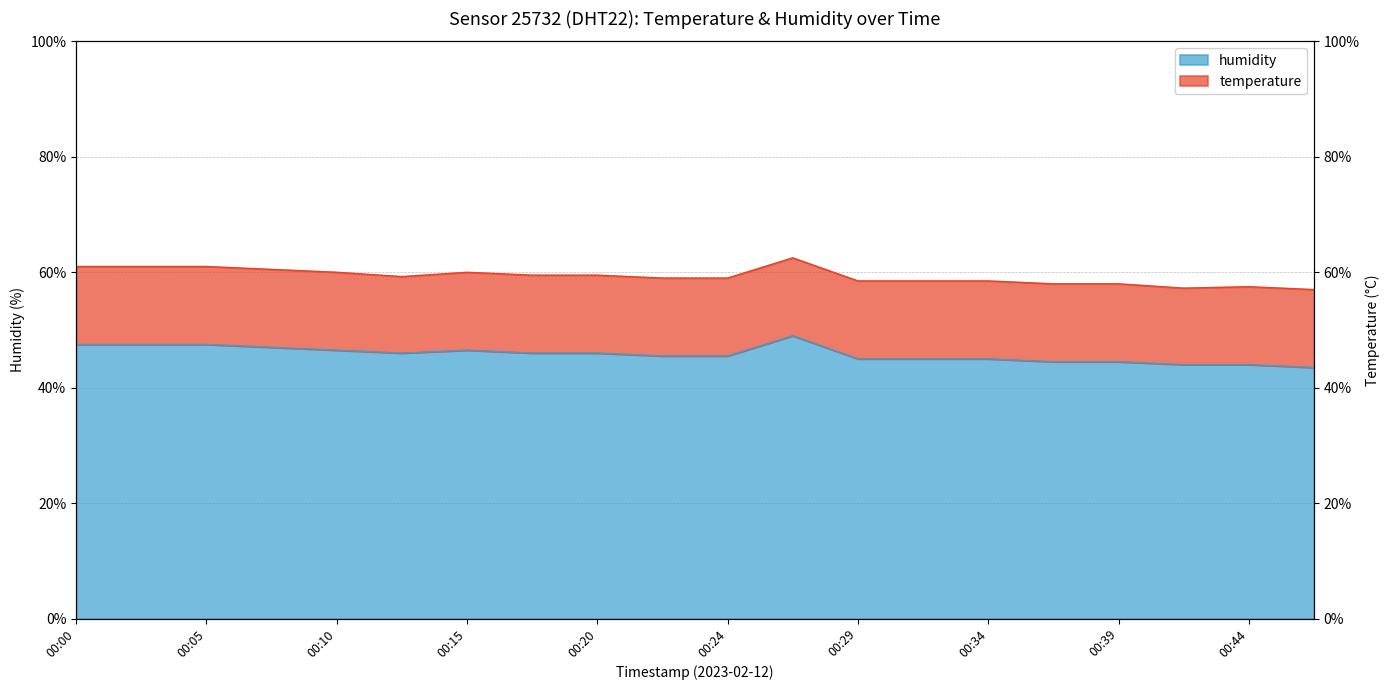

How many interior local peaks (higher than both neighbors) does the data have?

2